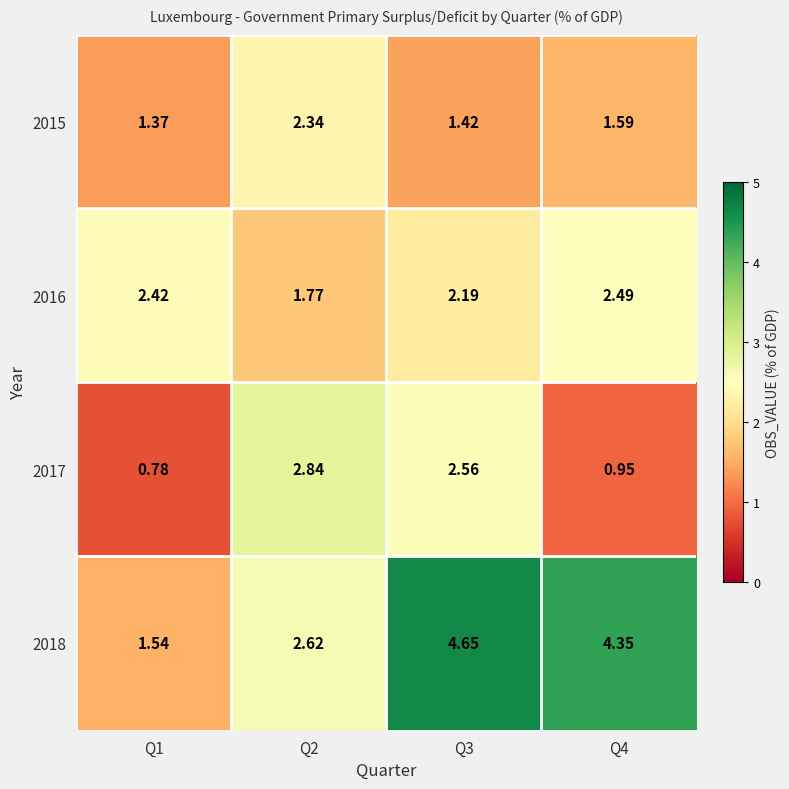

Is the value of 2017 at Q4 greater than the value of 2016 at Q2?

No